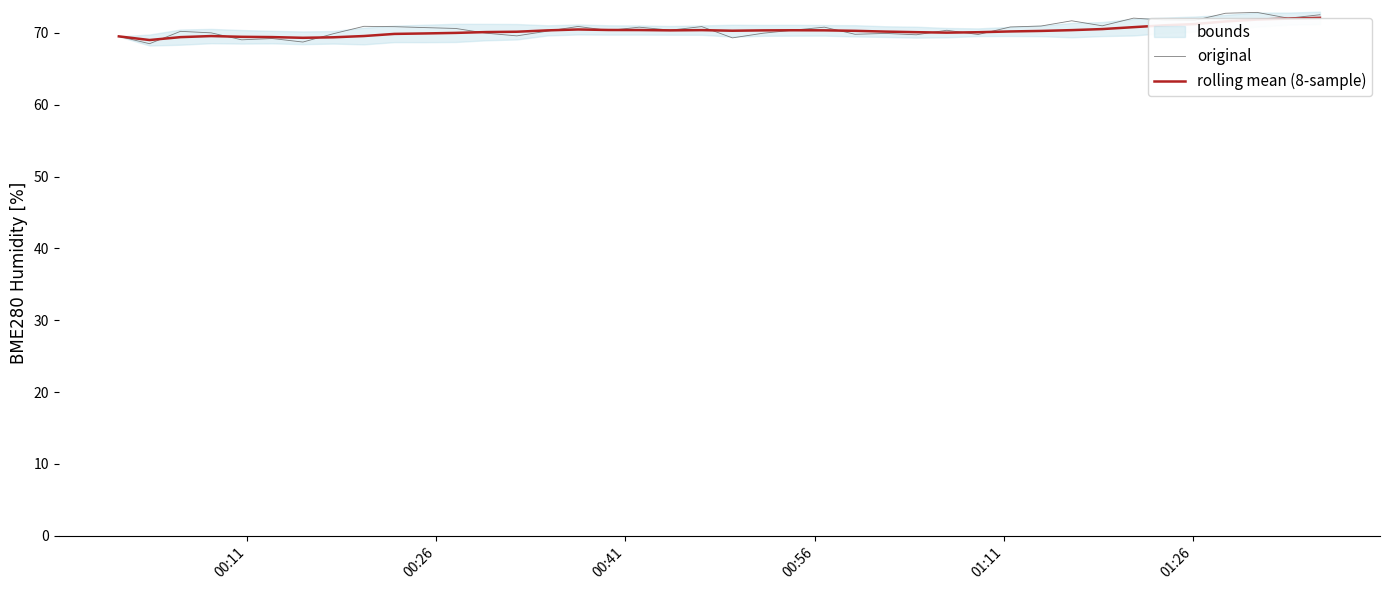

What is the maximum value for original?

72.9